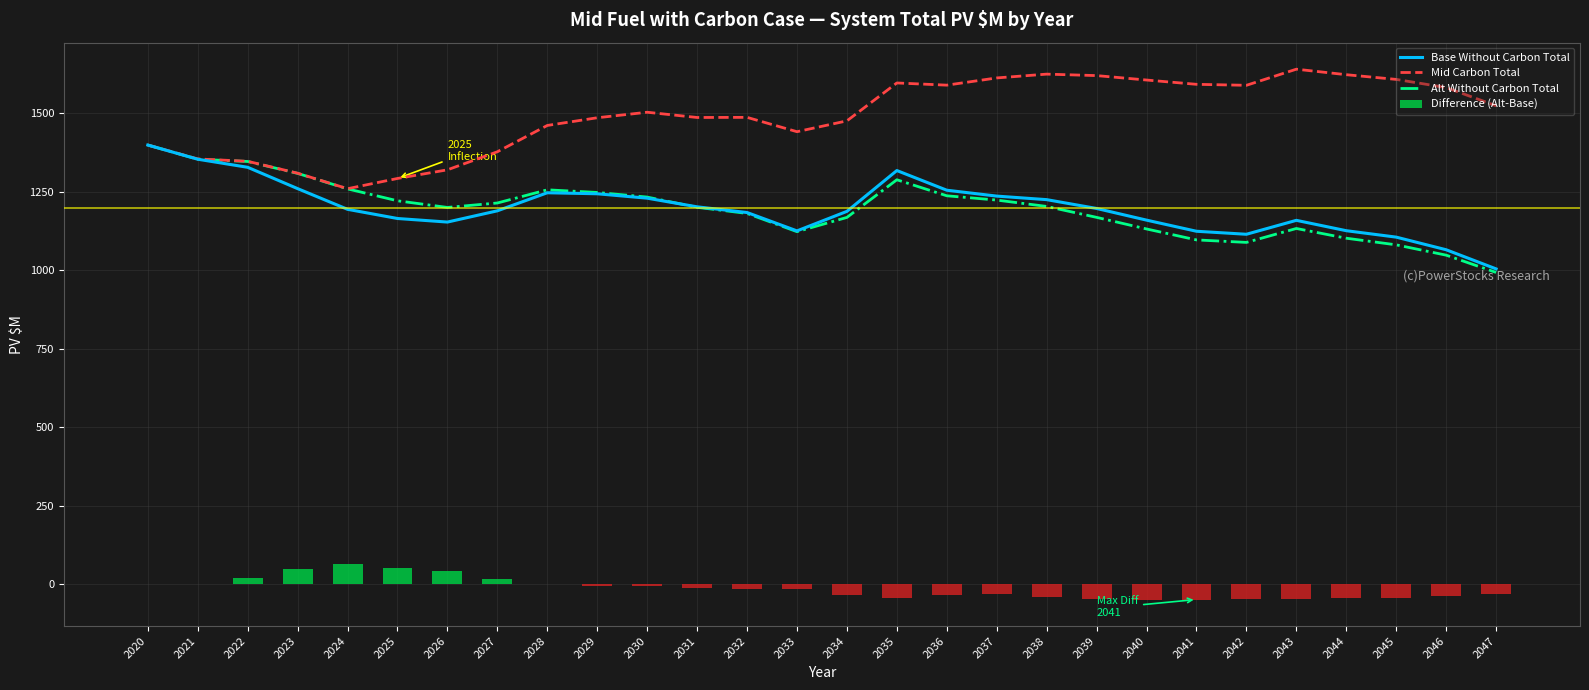

The Base Without Carbon Total series shows 411.3 at 2028. True or false?

False